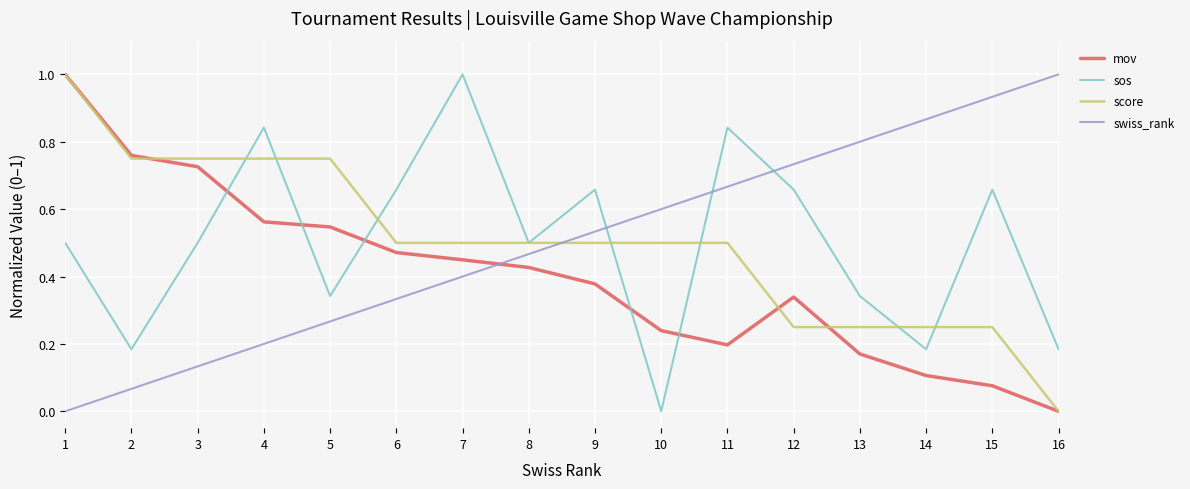

The swiss_rank series shows 0.6 at 10. True or false?

True